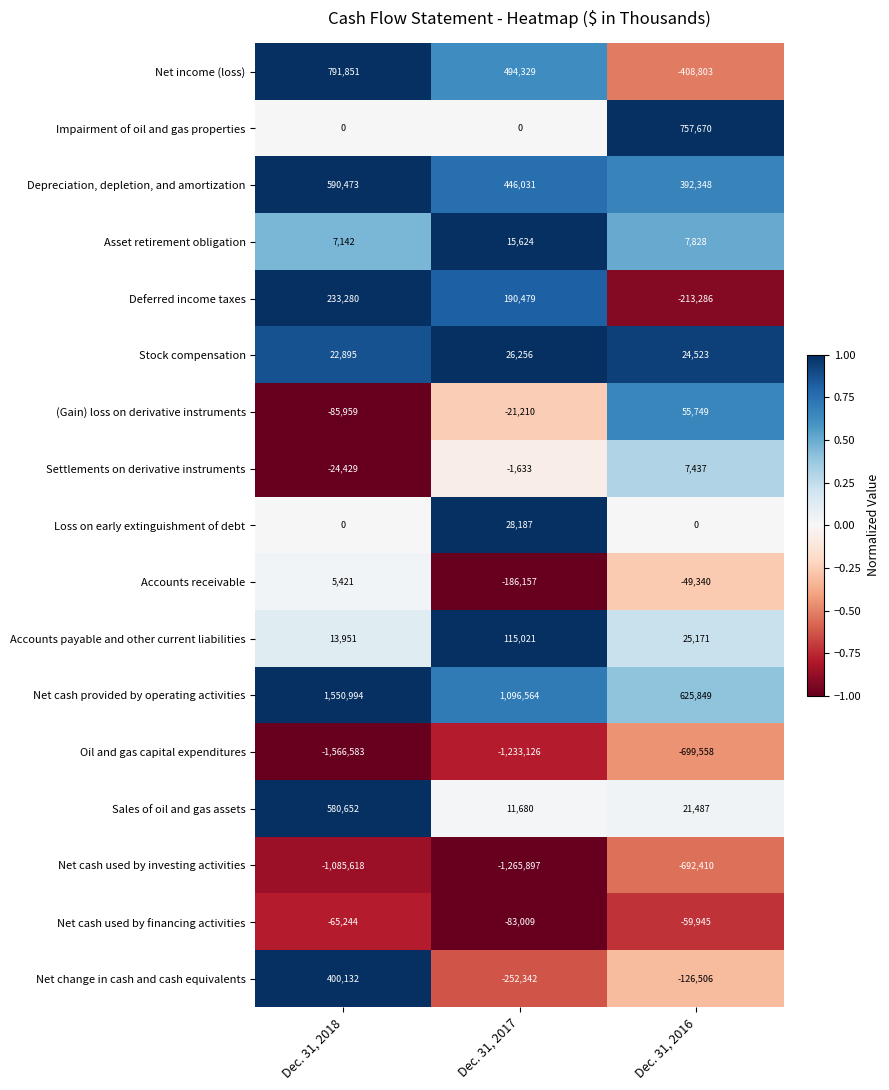

What is the sum of the Stock compensation values at Dec. 31, 2018 and Dec. 31, 2016?

47418